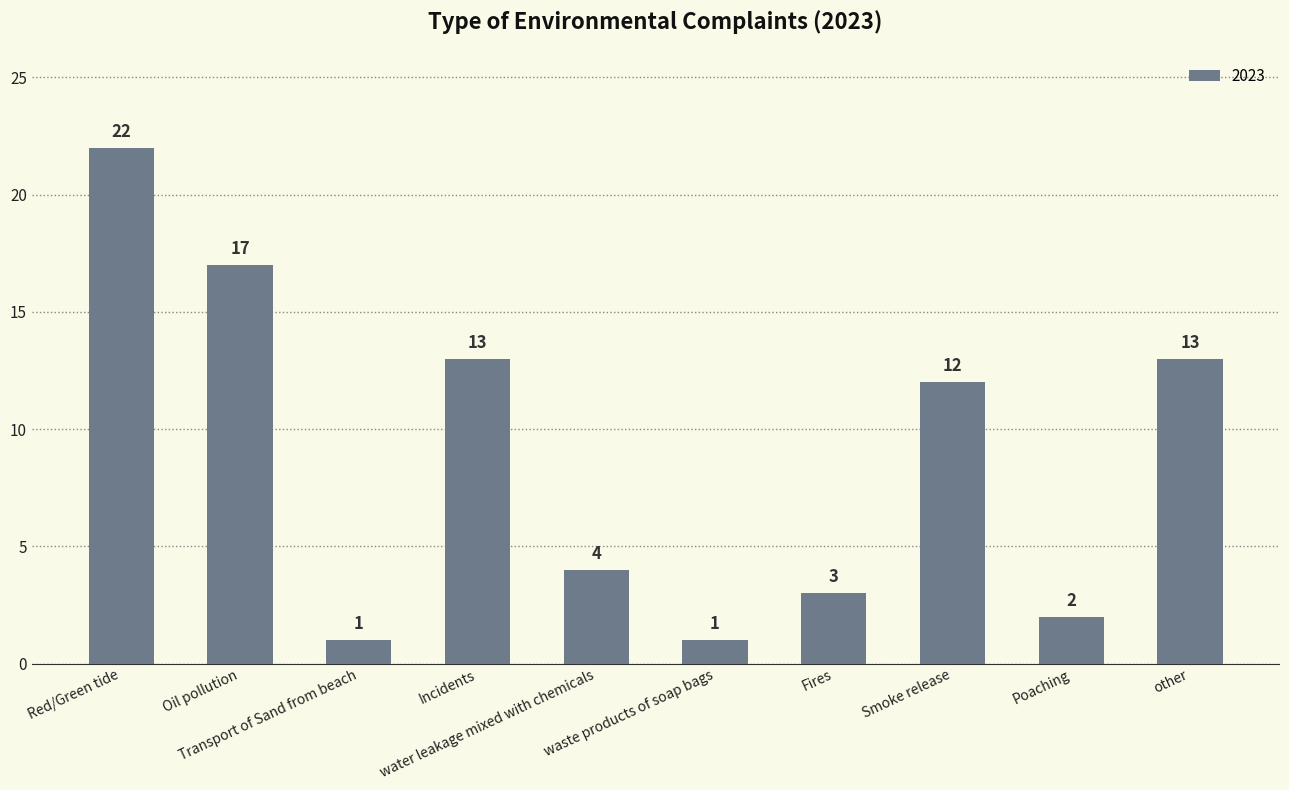

What position from the left is Smoke release?

8